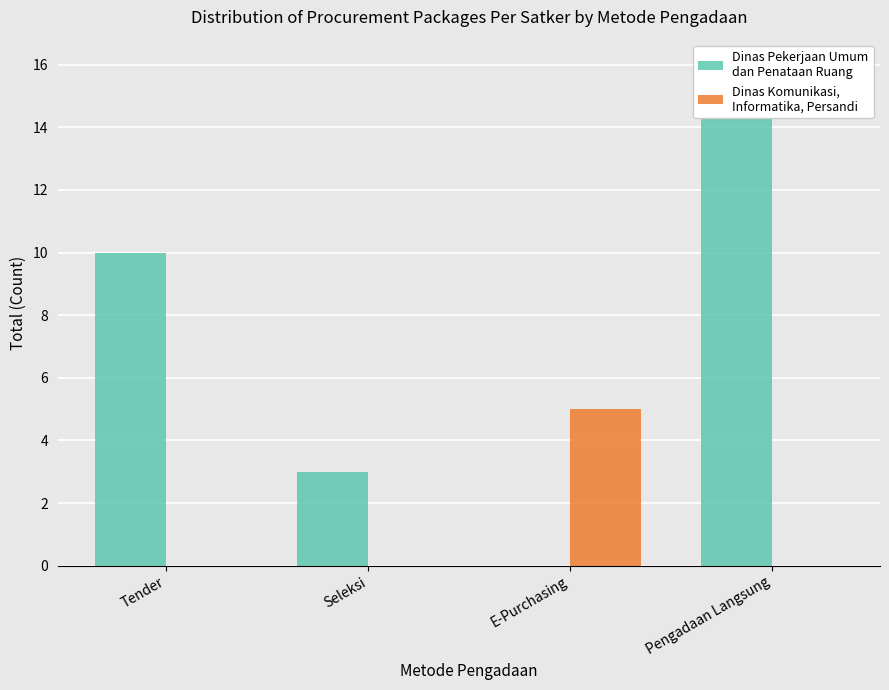

Between E-Purchasing and Seleksi, which is larger?

Seleksi